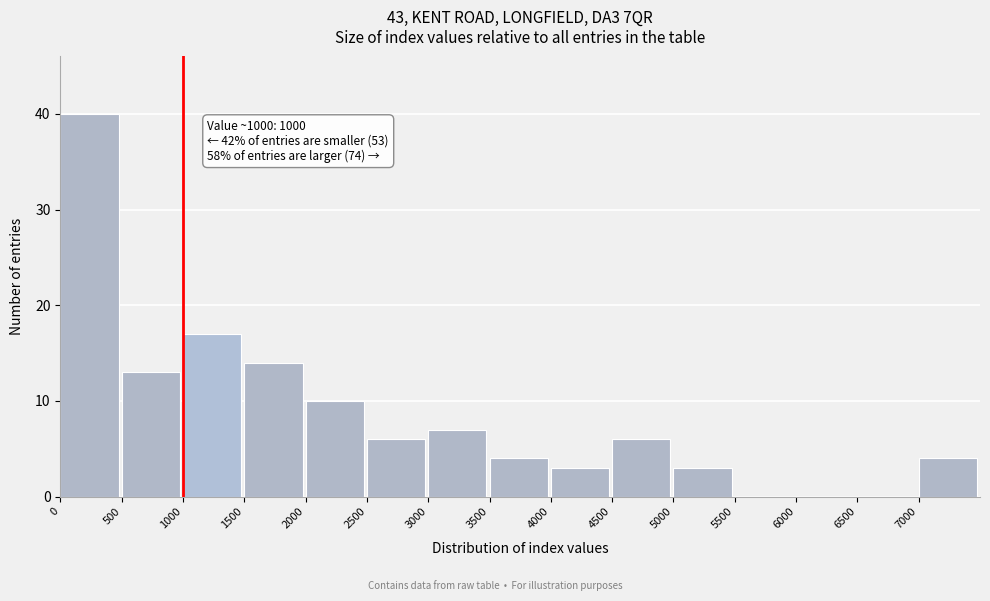

Which range on the x-axis has the tallest bar?

0 to 500